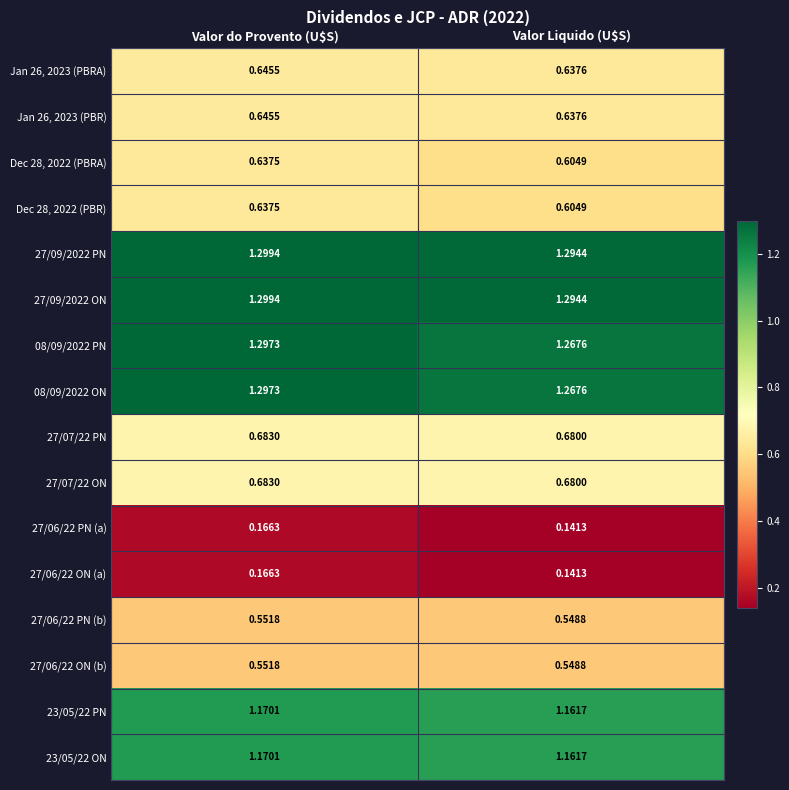

At which label does 27/06/22 ON (b) reach its minimum?

Valor Liquido (U$S)